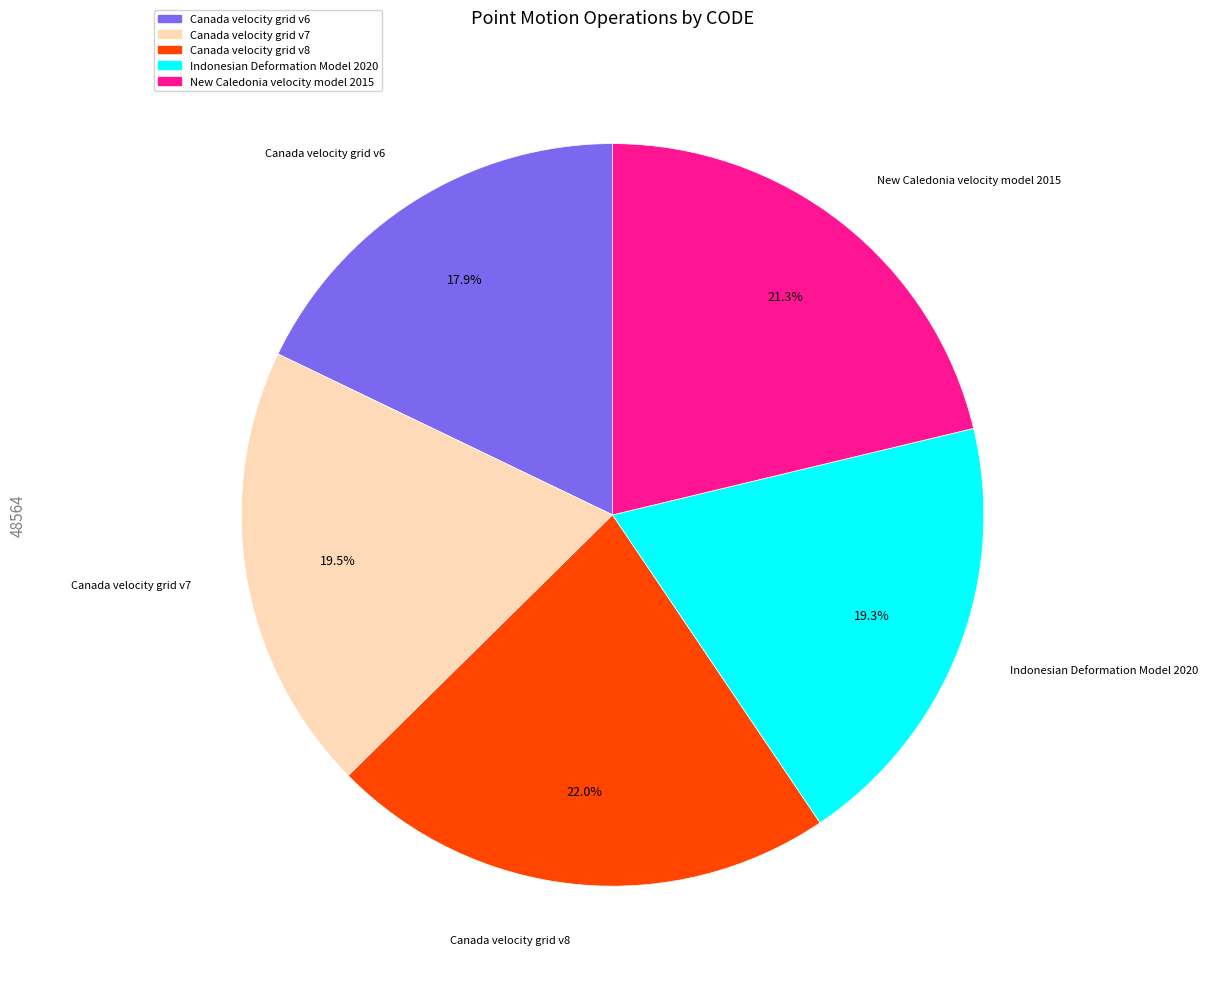

To the nearest percent, what is the difference between the largest and smallest slice percentages?

4%